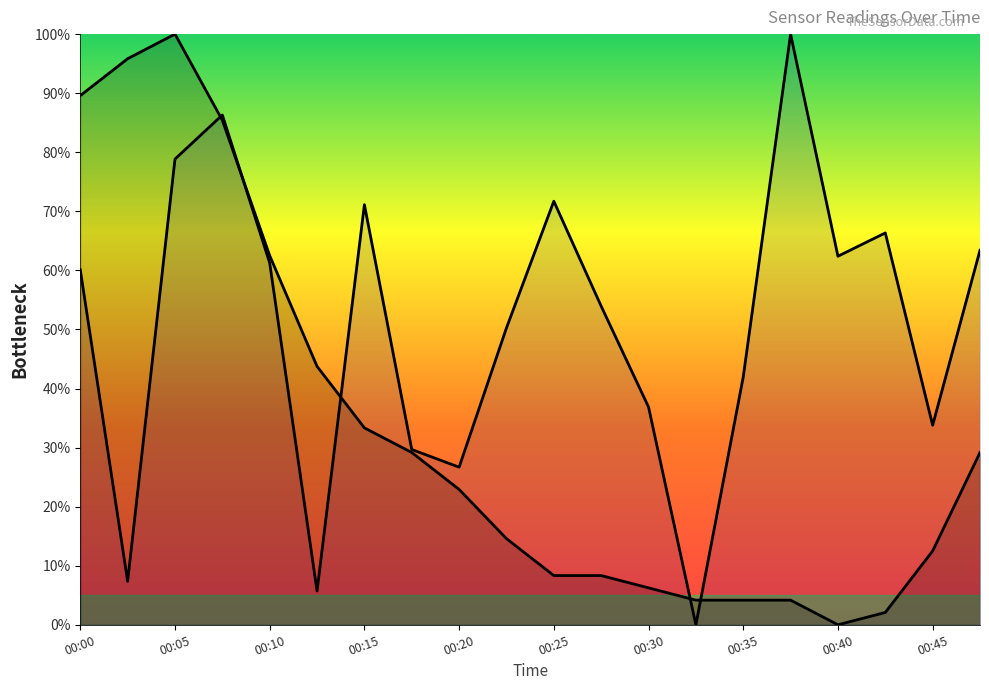

What is the average value of the P1 series?

50.4